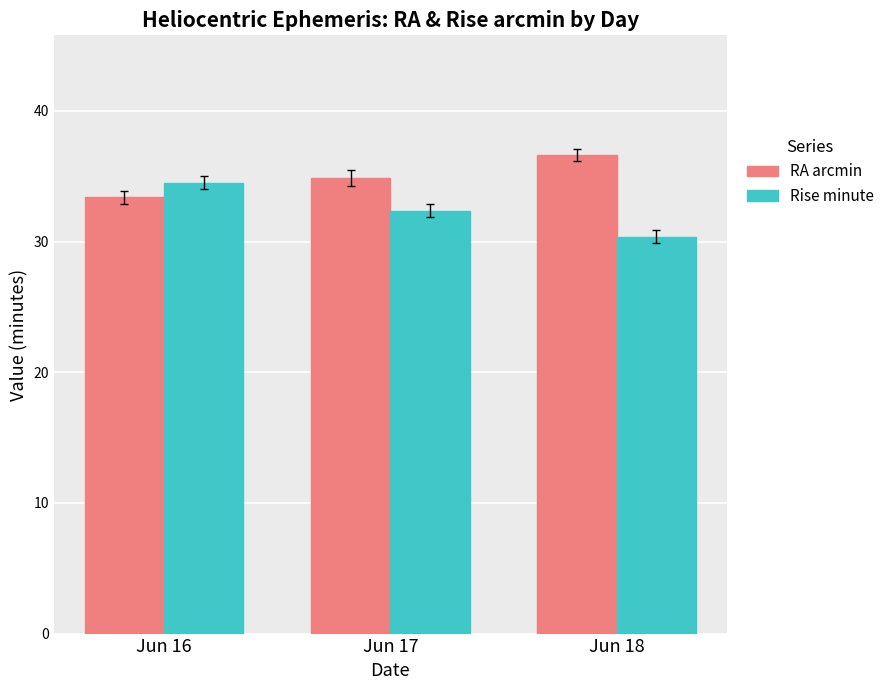

How many bars are there in each group?

2